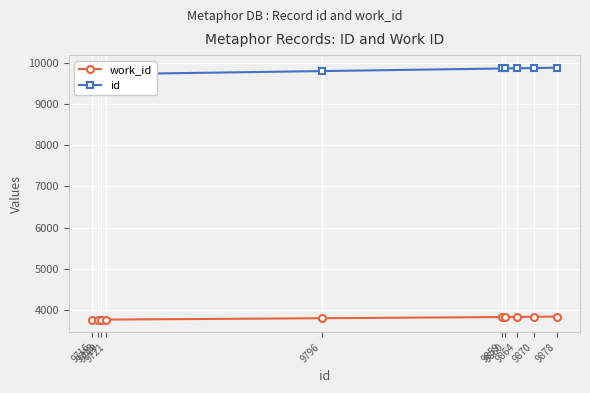

What is the maximum value shown in the chart?

9878